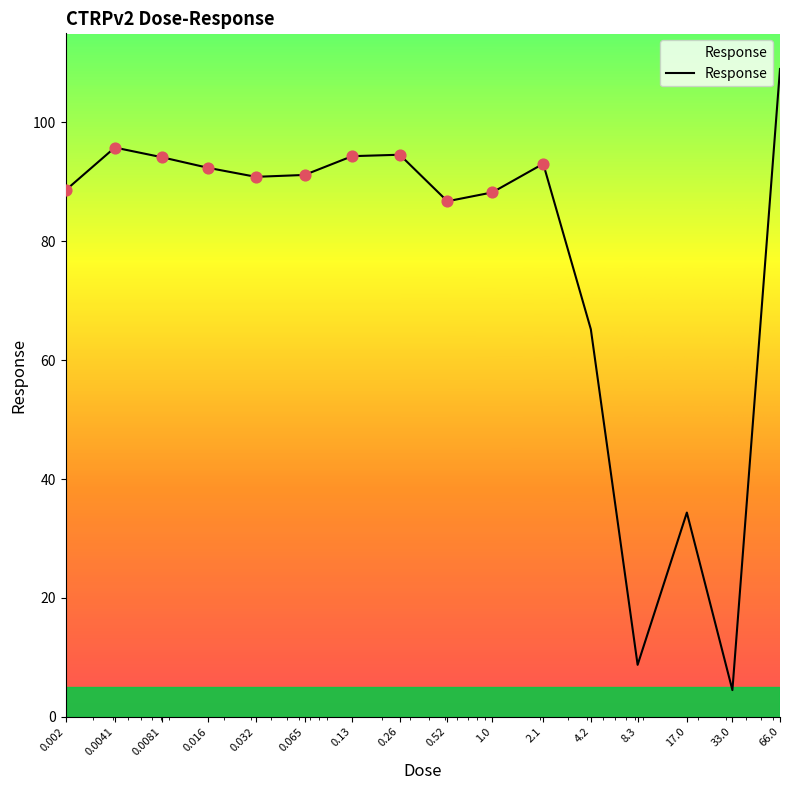

What is the smallest value displayed?

4.5